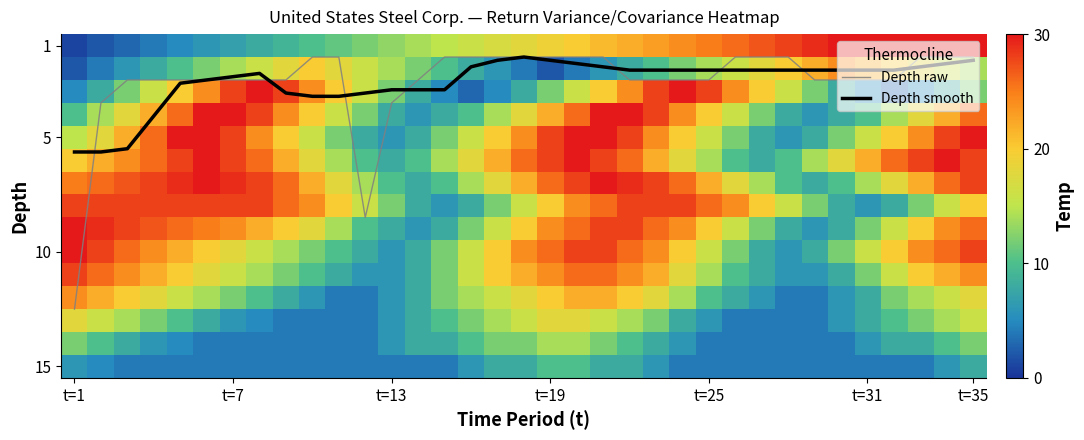

What is the minimum value for Depth smooth?

1.5